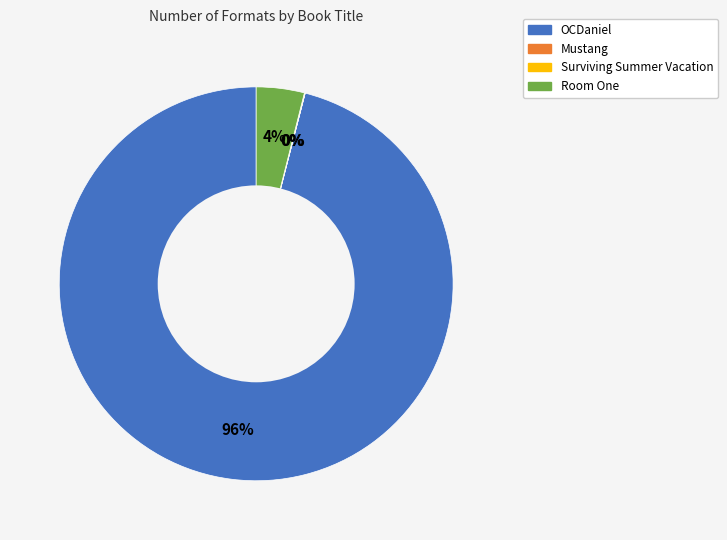

To the nearest percent, what is the difference between the largest and smallest slice percentages?

96%